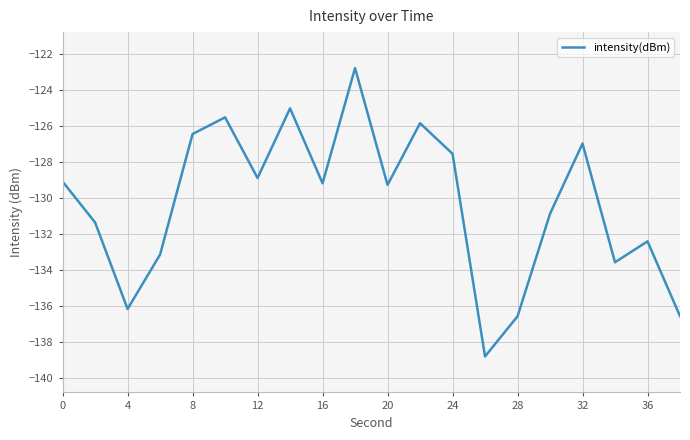

What is the smallest value displayed?

-138.8